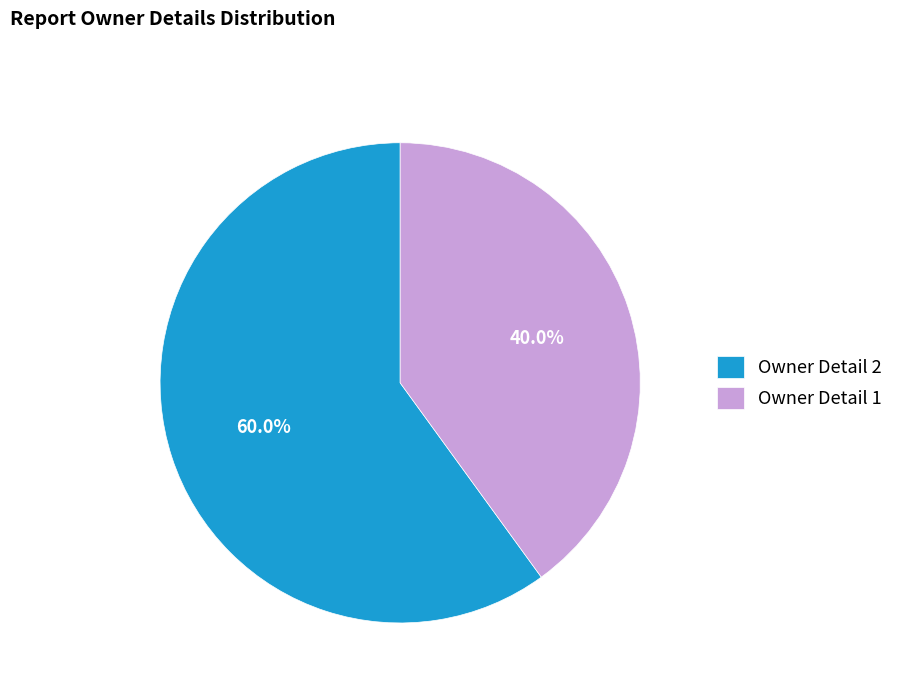

How many slices are in this pie chart?

2